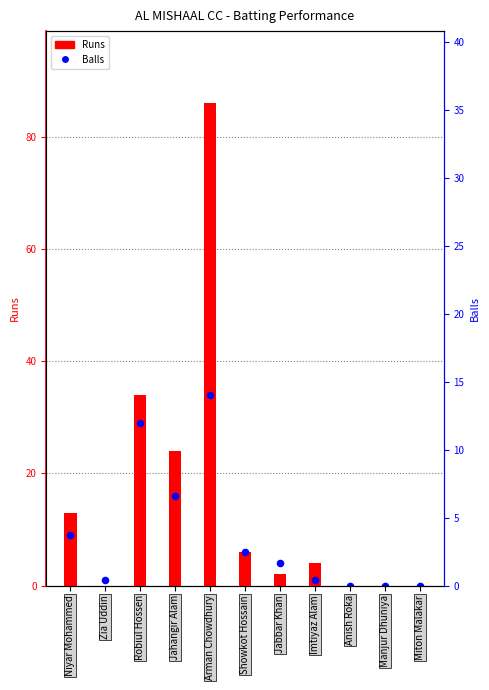

At which category is the sum across all series the highest?

Arman Chowdhury